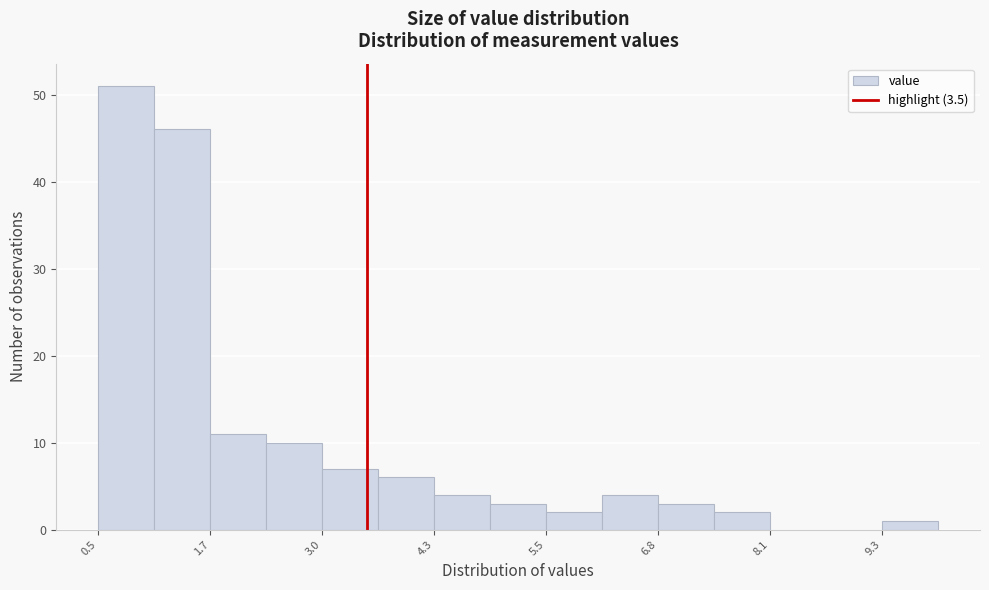

Read against the x-axis, roughly where is the centre of the tallest bar?

0.8